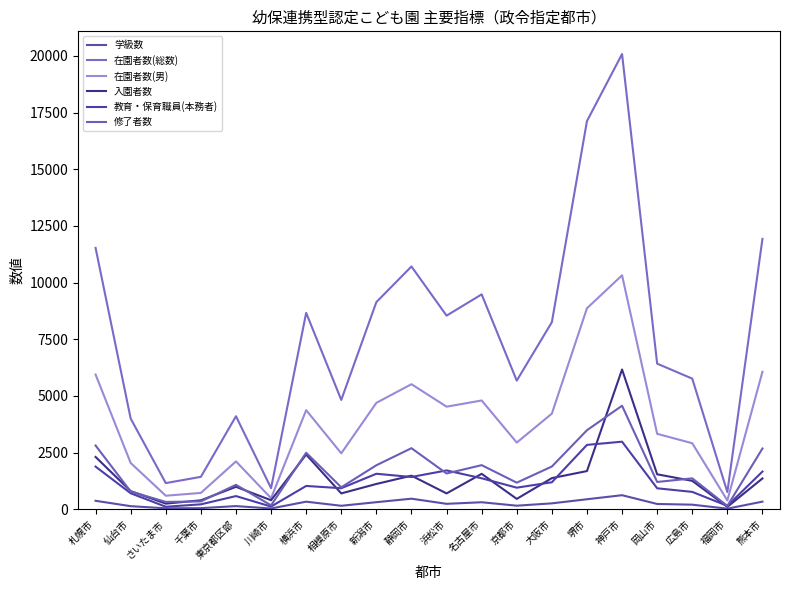

What are all the series names shown in the legend?

学級数, 在園者数(総数), 在園者数(男), 入園者数, 教育・保育職員(本務者), 修了者数